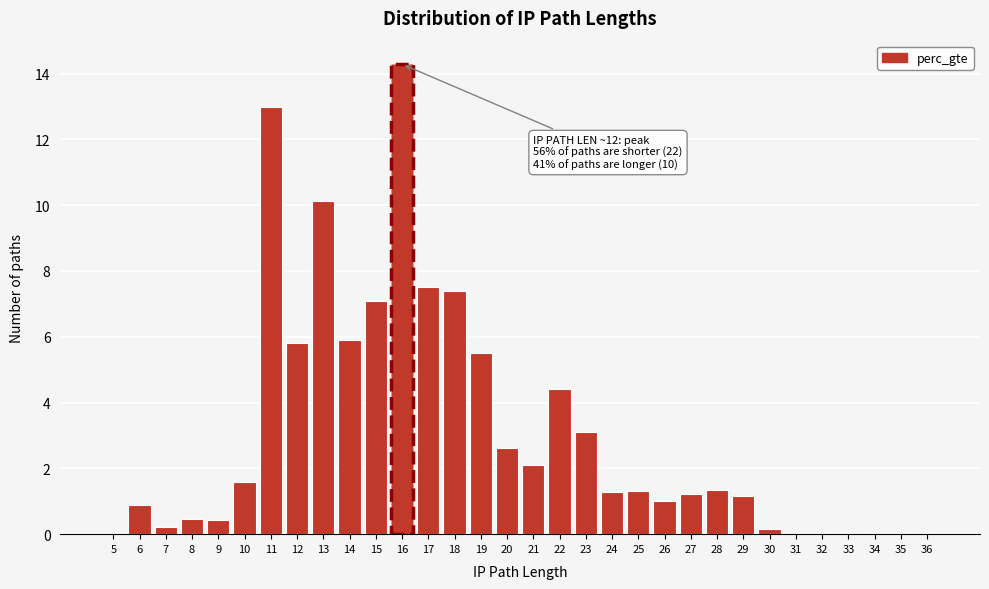

Which category has the highest value across all series?

16